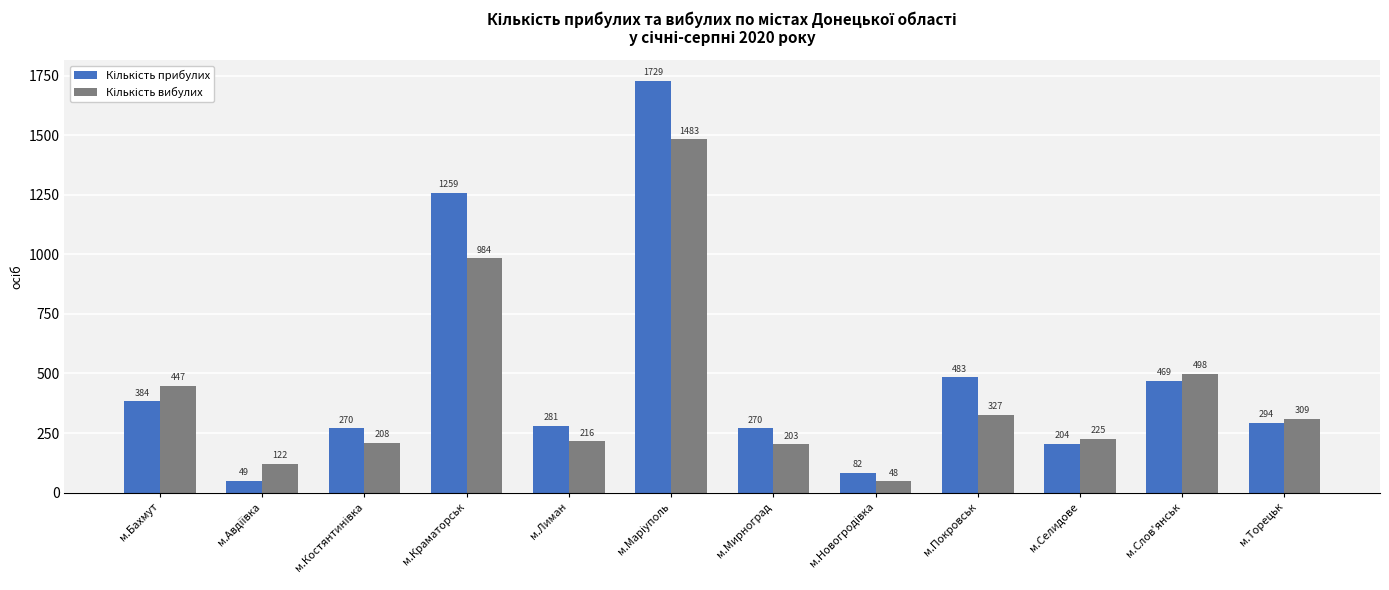

What is the spread (max minus min) of values at м.Покровськ?

156